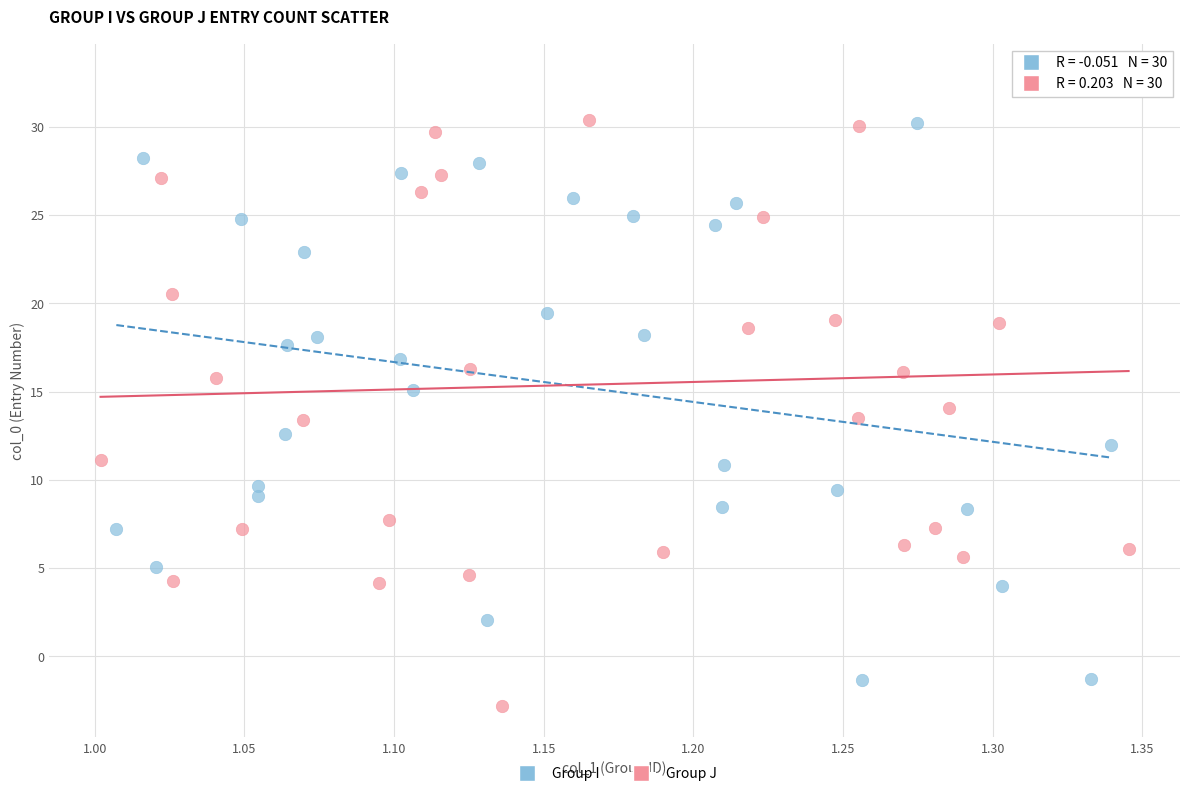

Which series reaches the maximum Y coordinate?

Group J